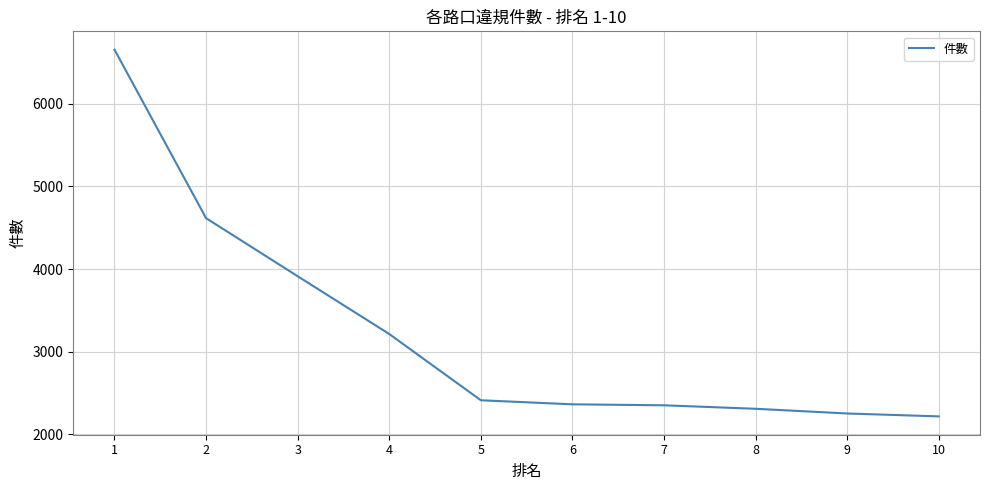

True or false: the data shows 2364 at 6.

True